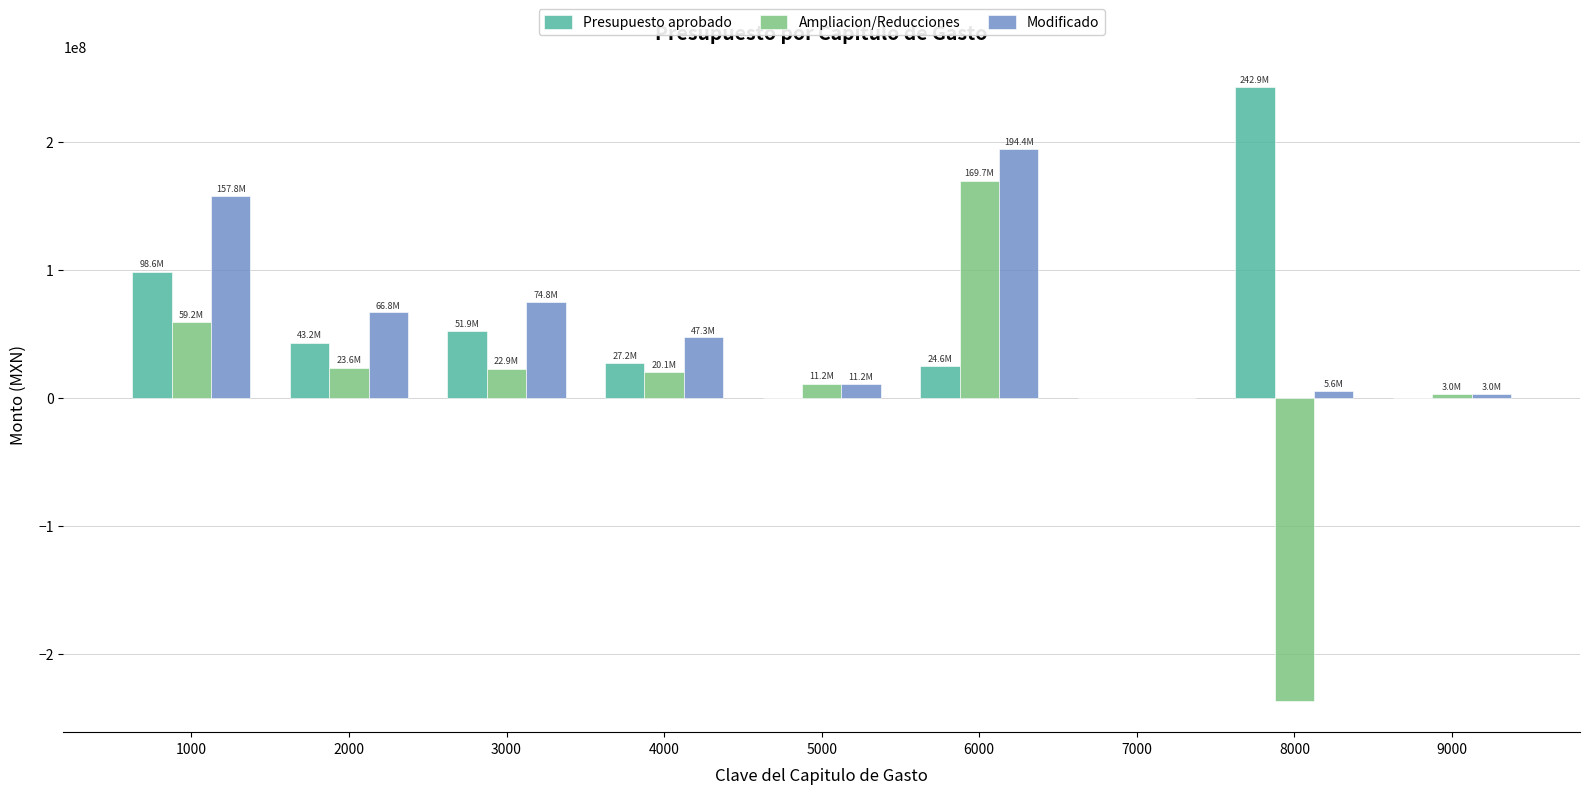

How many values in the Presupuesto aprobado series exceed 27207574?

5